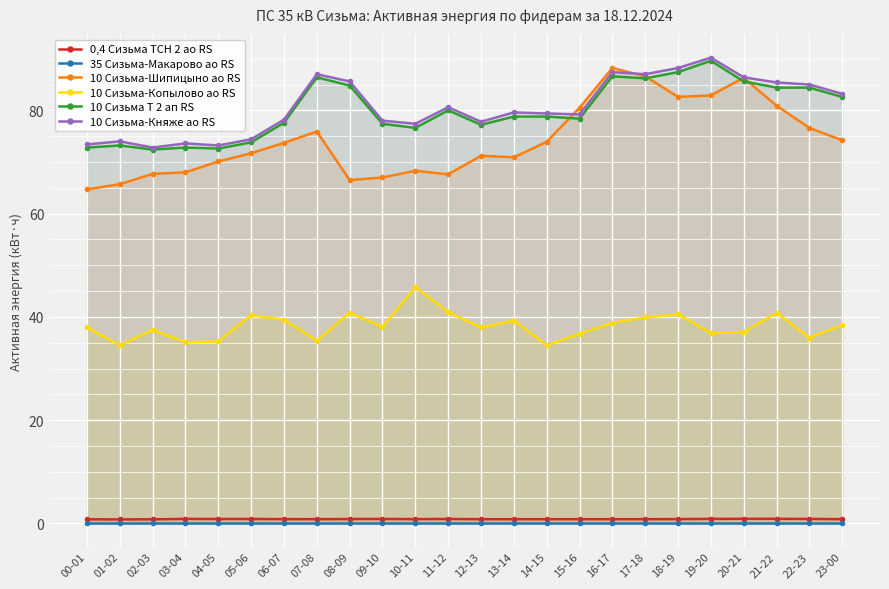

Is it true that 10 Сизьма-Княже ао RS equals 83.2 at 23-00?

True